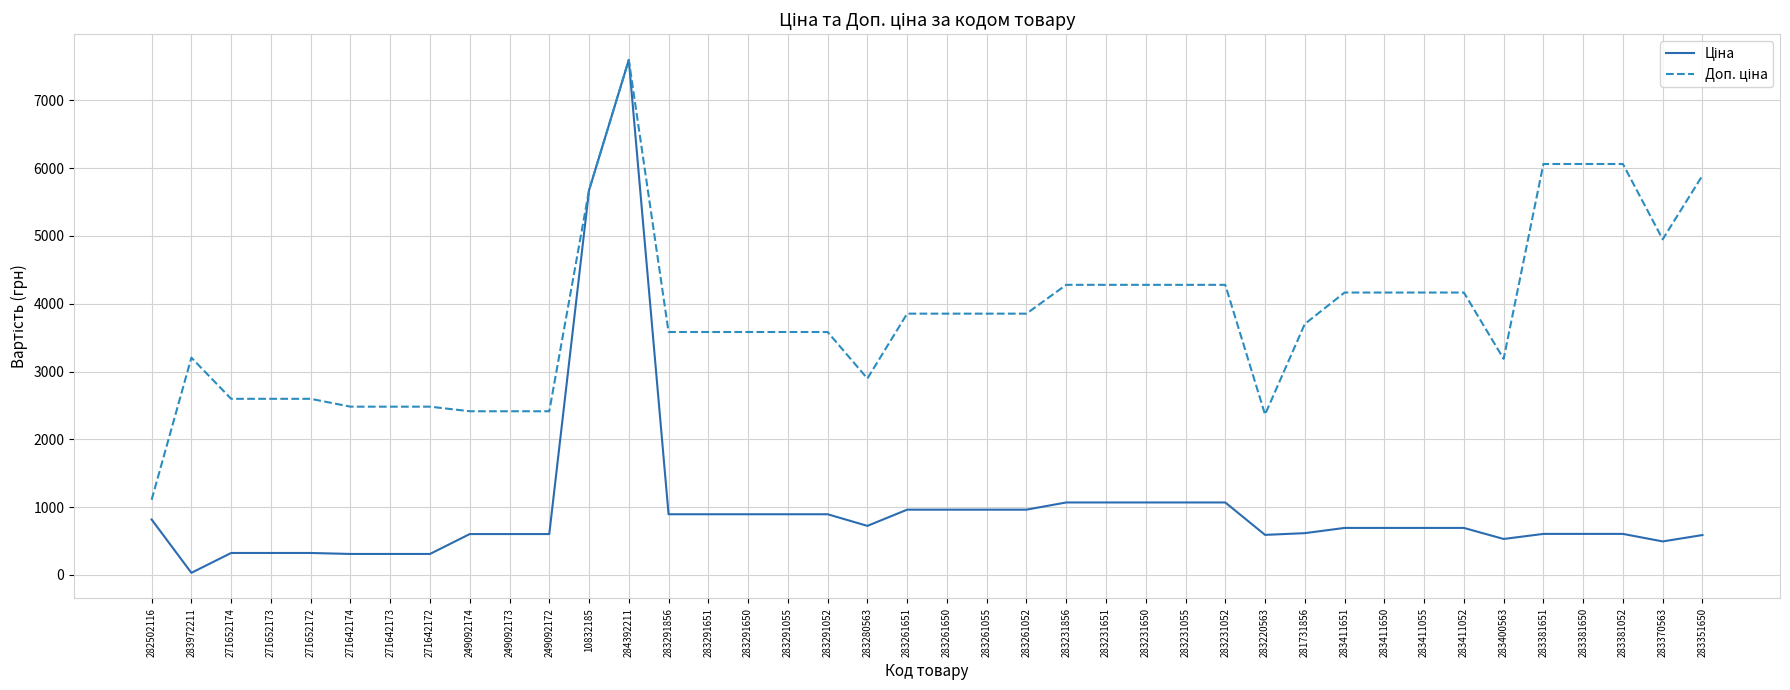

What is the spread (max minus min) of values at 283381650?

5455.1